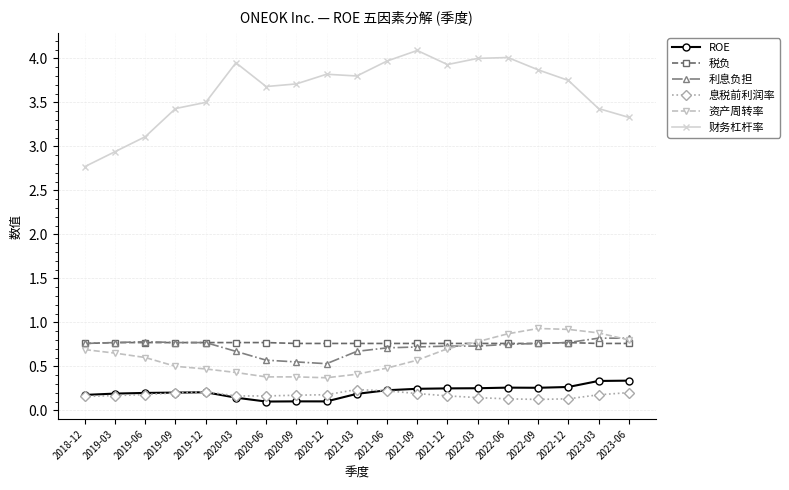

What is the label of the 10th point from the left?

2021-03